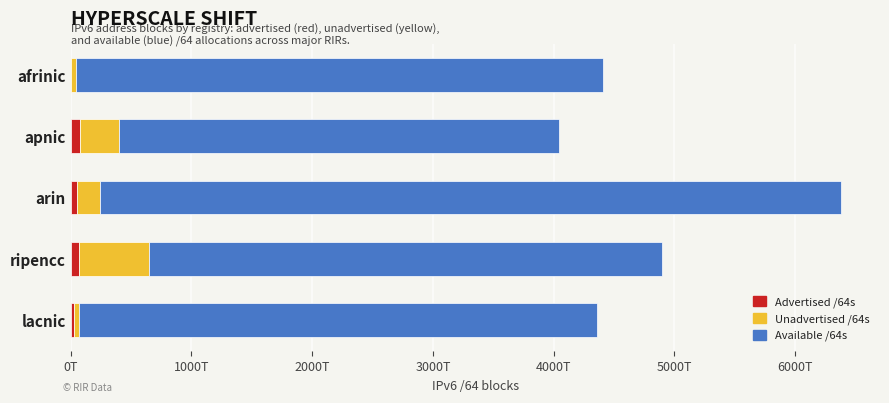

What are all the series names shown in the legend?

Advertised /64s, Unadvertised /64s, Available /64s